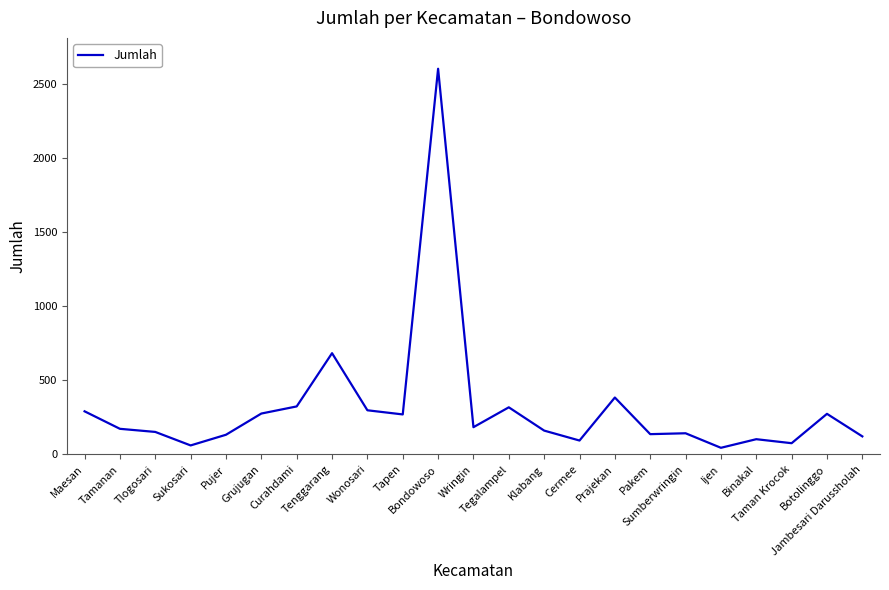

Count the number of data series in this chart.

1